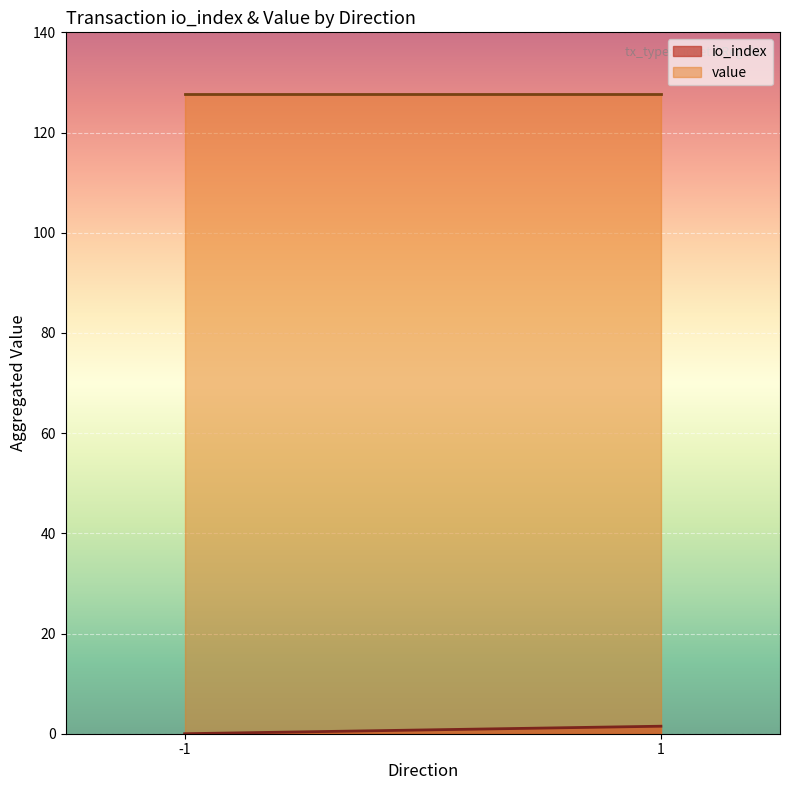

At how many categories does at least one series exceed 52?

200